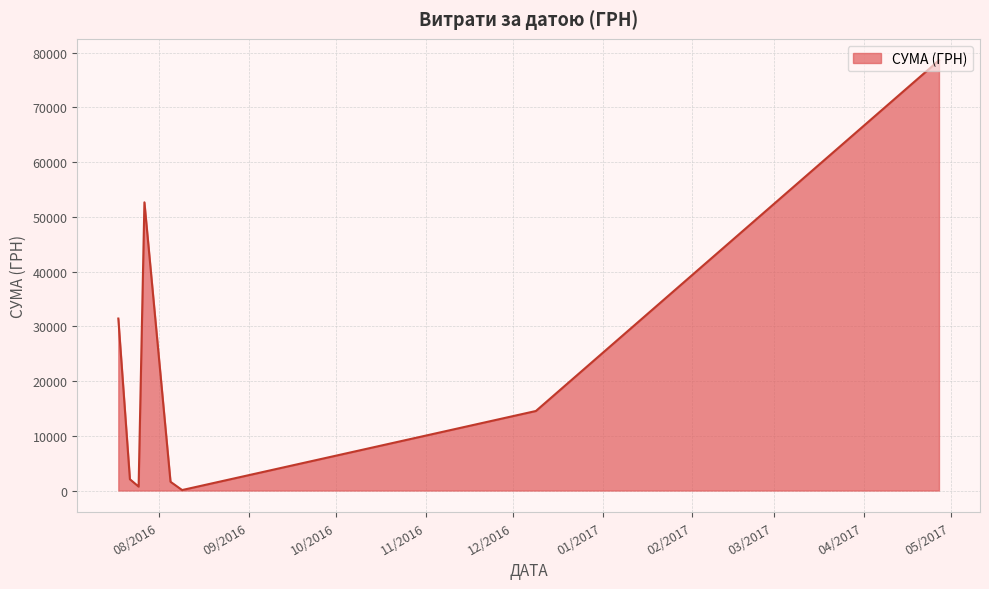

True or false: there are more than 0 points higher than both neighbors.

True